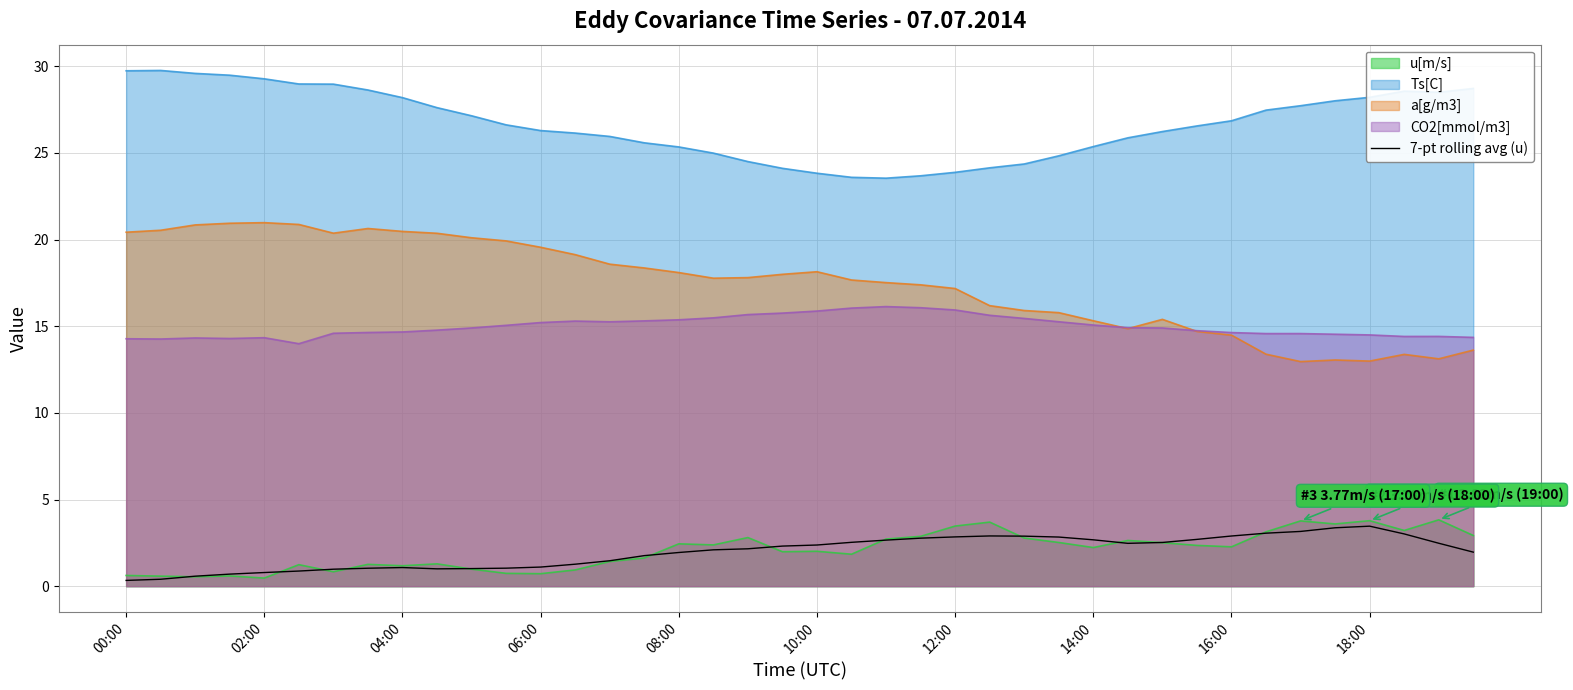

True or false: u[m/s] and Ts[C] intersect in this chart.

False